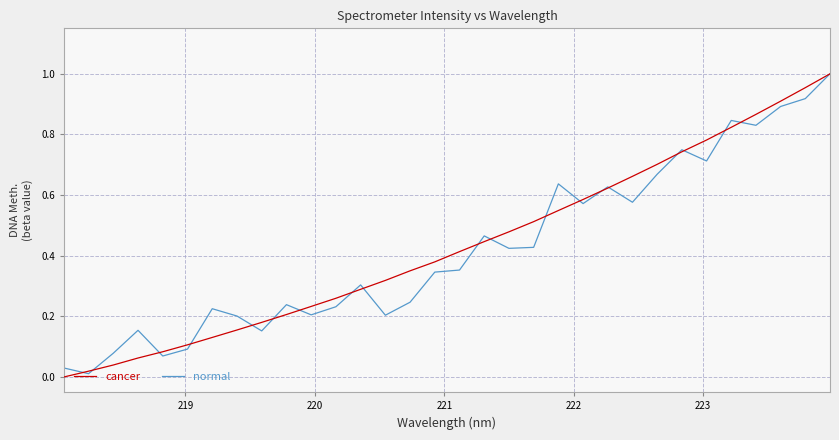

What is the difference between the second highest and second lowest values in the normal series?

0.9